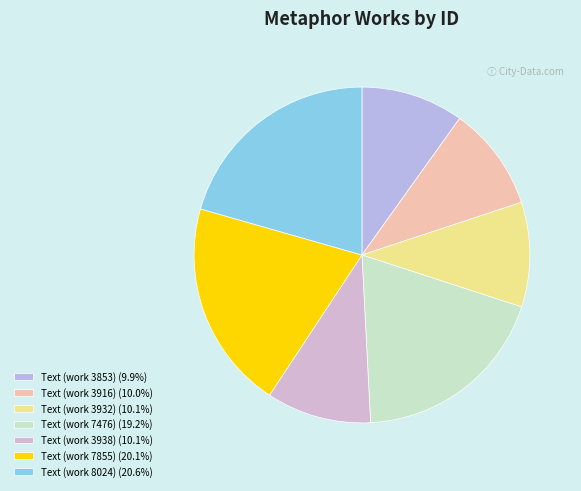

Is it true that Text (work 3853) is 10% of the pie?

True